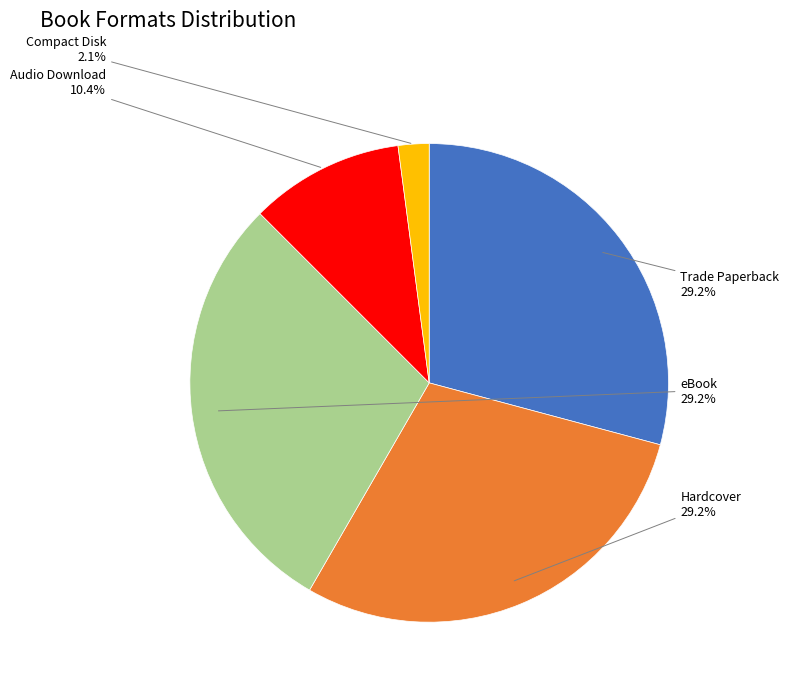

Does any single category account for the majority?

No